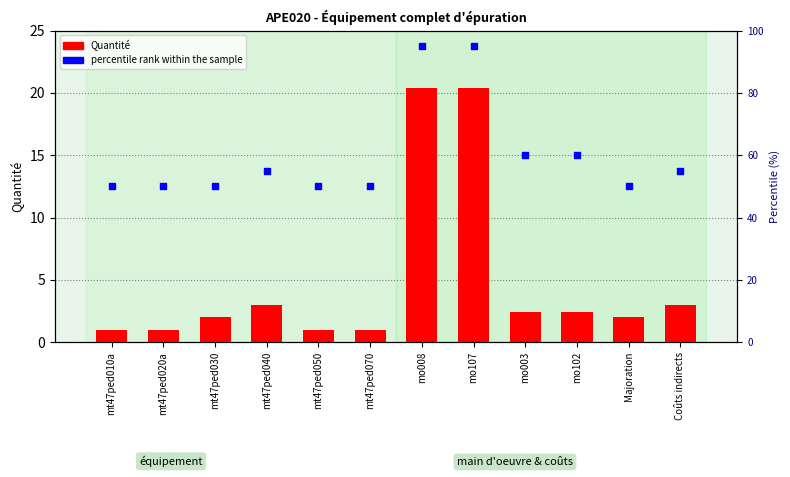

Which series has the widest spread of Y values?

percentile rank within the sample